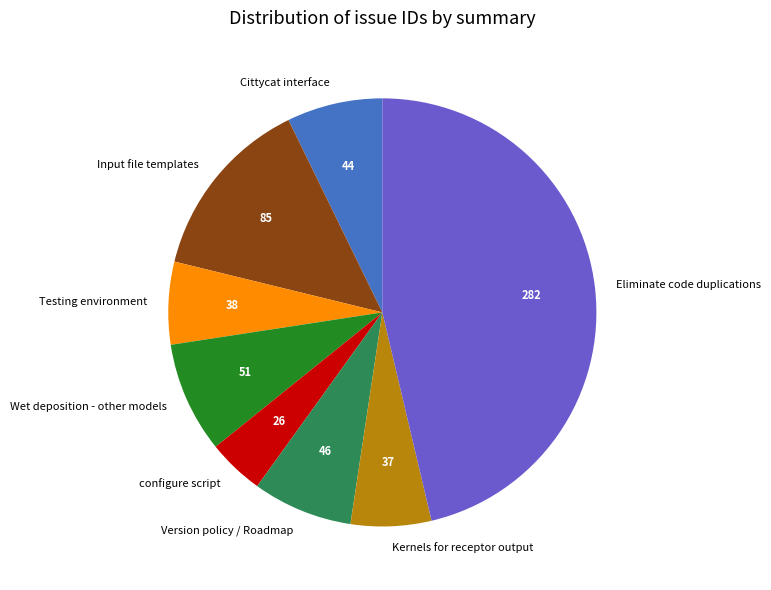

Does Input file templates account for over 50% of the chart?

No